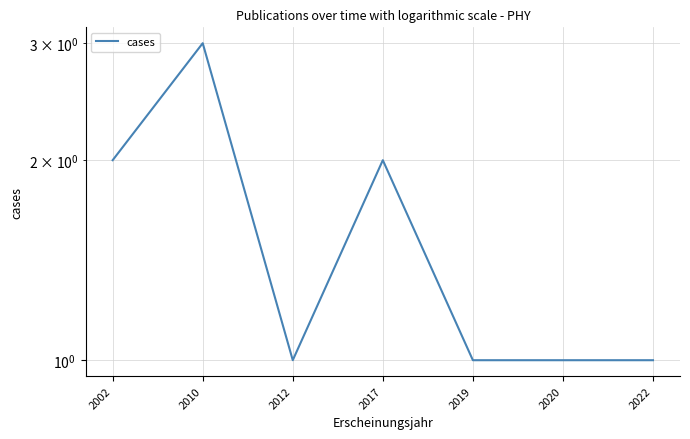

What is the sum of all values?

11